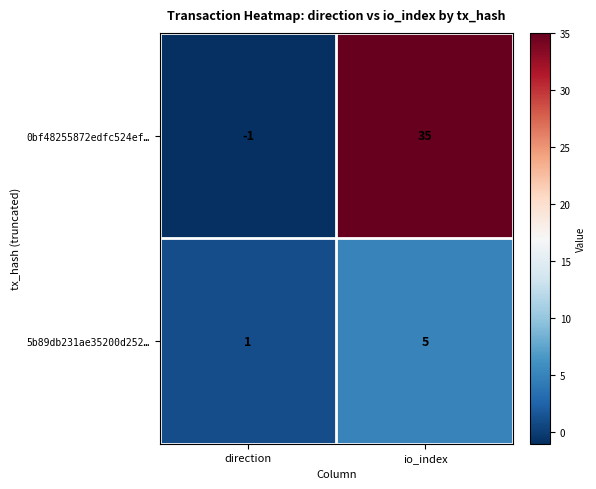

Reading right to left, list all the values displayed in this chart.

0bf48255872edfc524ef…: io_index=35	direction=-1
5b89db231ae35200d252…: io_index=5	direction=1